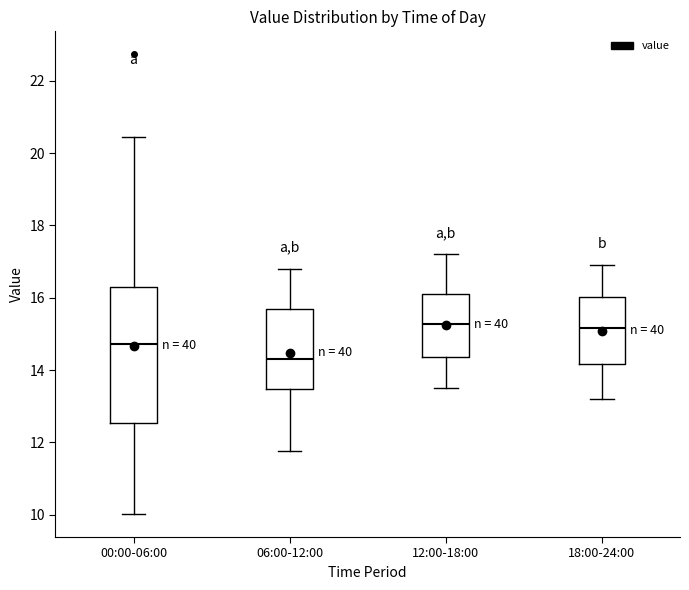

Reading left to right, transcribe this box plot: for each box, give where its median line is, the range the box spans, and where its two whiskers end, as read against the y-axis. The values are not printed on the chart, so give them approximately, as read against the axis.

00:00-06:00: median 14.8, box 12.6 to 16.4, whiskers 10.0 to 20.4
06:00-12:00: median 14.4, box 13.4 to 15.6, whiskers 11.8 to 16.8
12:00-18:00: median 15.2, box 14.4 to 16.2, whiskers 13.6 to 17.2
18:00-24:00: median 15.2, box 14.2 to 16.0, whiskers 13.2 to 17.0